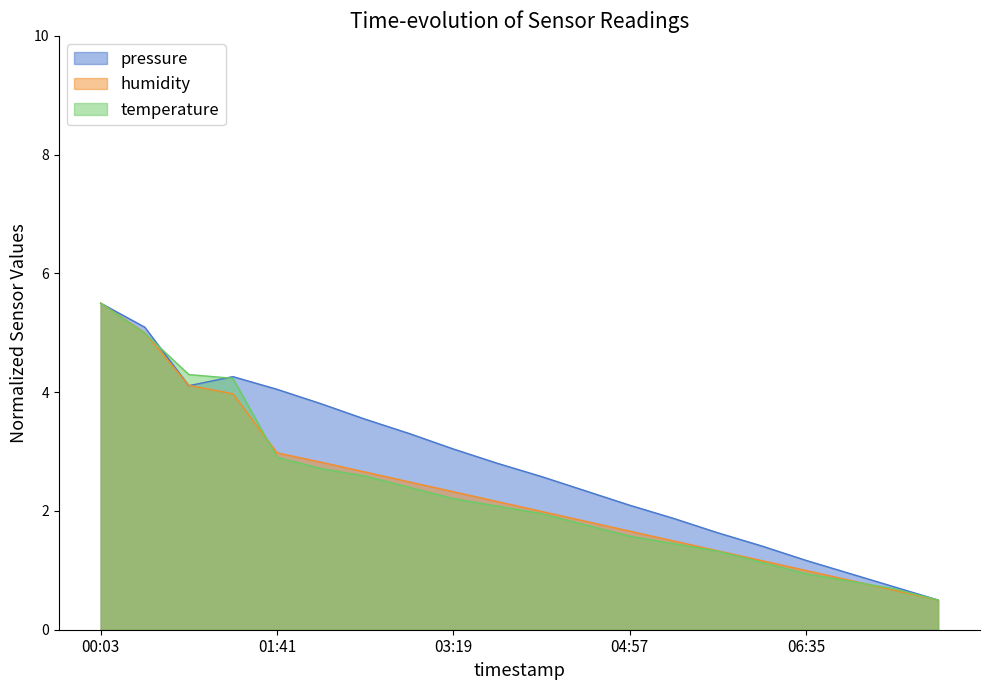

List the labels in order of temperature value, smallest first.

07:49, 07:24, 07:00, 06:35, 06:11, 05:46, 05:22, 04:57, 04:33, 04:08, 03:44, 03:19, 02:55, 02:30, 02:06, 01:41, 01:17, 00:52, 00:28, 00:03